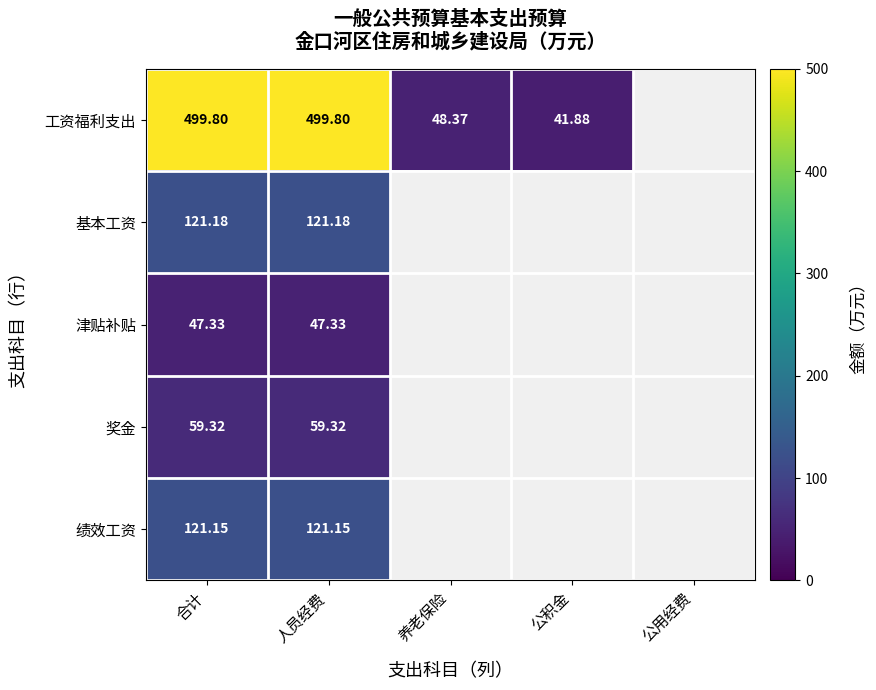

Is the value of 基本工资 at 人员经费 greater than the value of 奖金 at 人员经费?

Yes